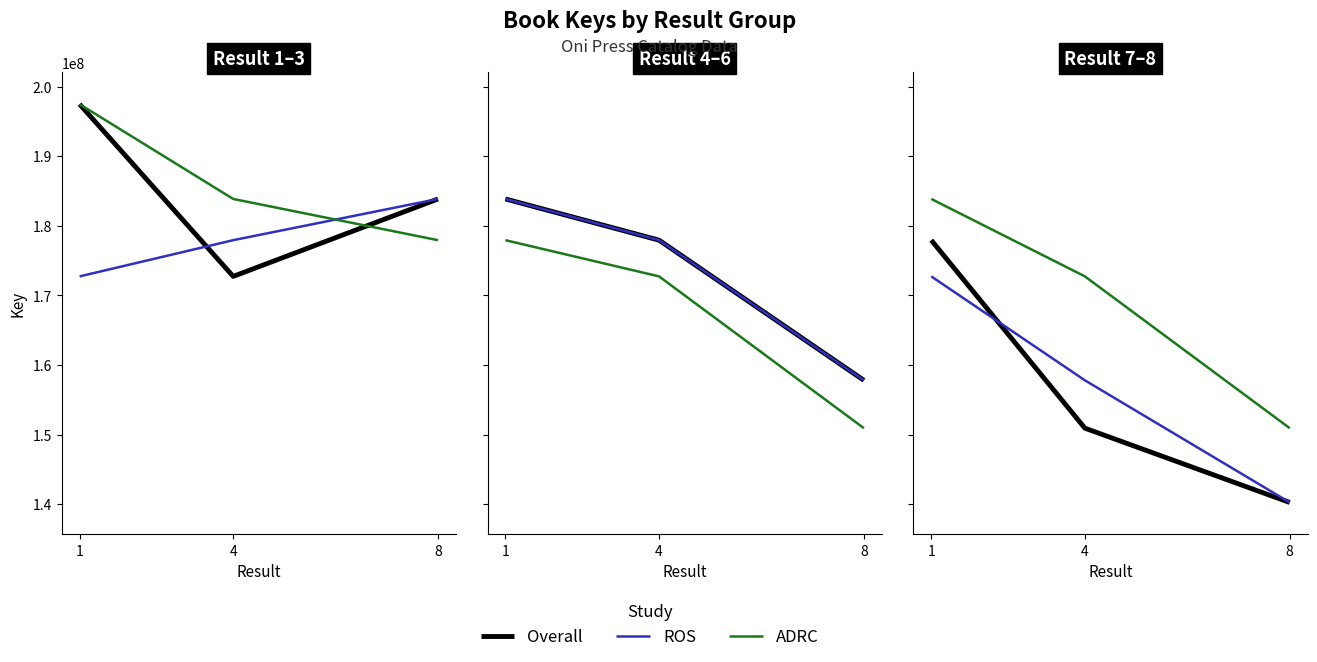

True or false: Overall has a value of 82312997 at 1.

False